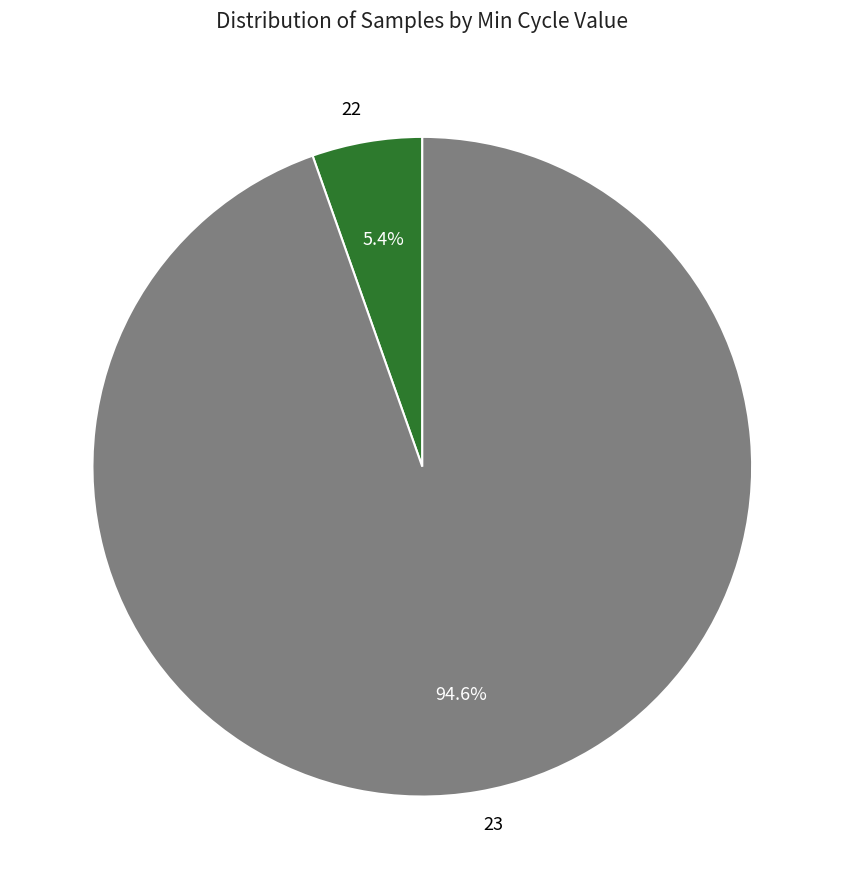

Rank the categories by value from lowest to highest.

22, 23